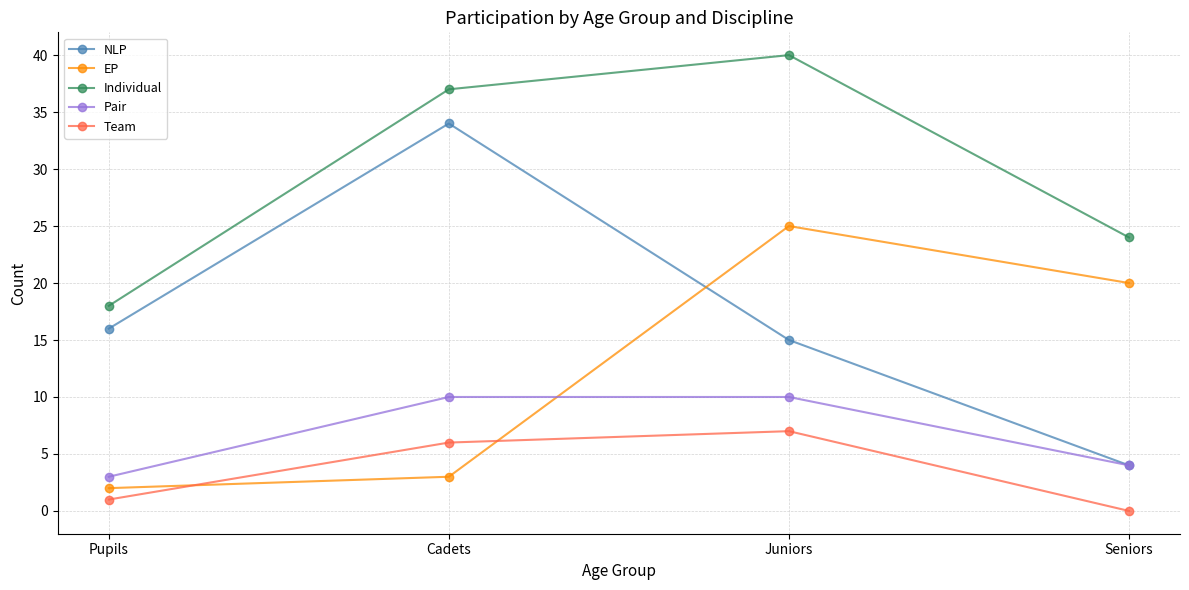

Is this an area chart (filled region under the line)?

No